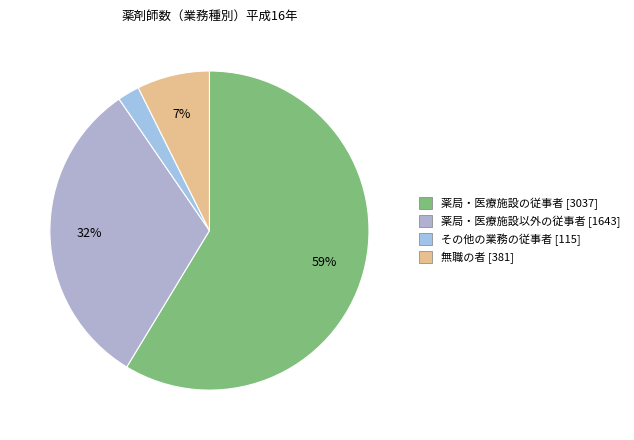

Count the number of slices in the pie.

4